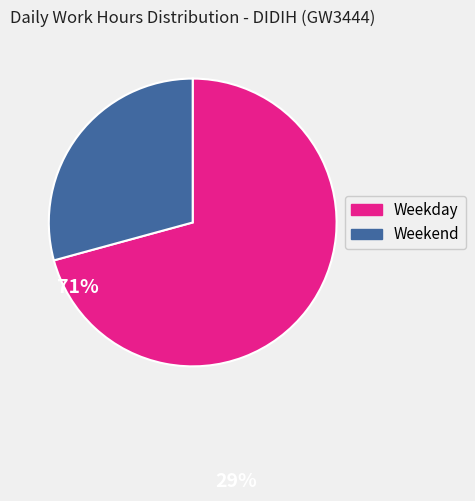

Does any single category account for the majority?

Yes